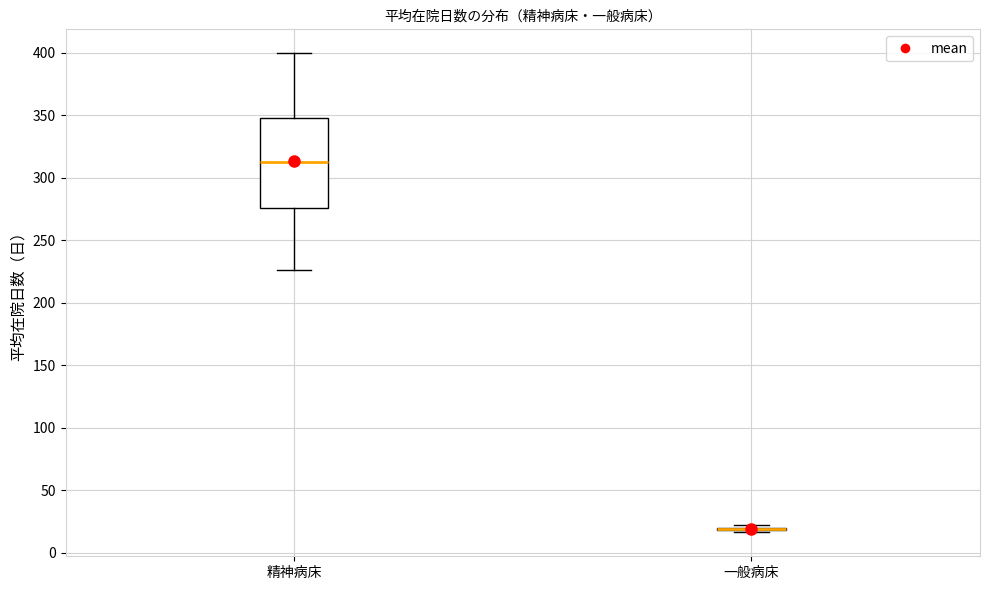

Where does the median line of the box for 精神病床 sit on the y-axis? The values are not printed on the chart, so give them approximately, as read against the axis.

315